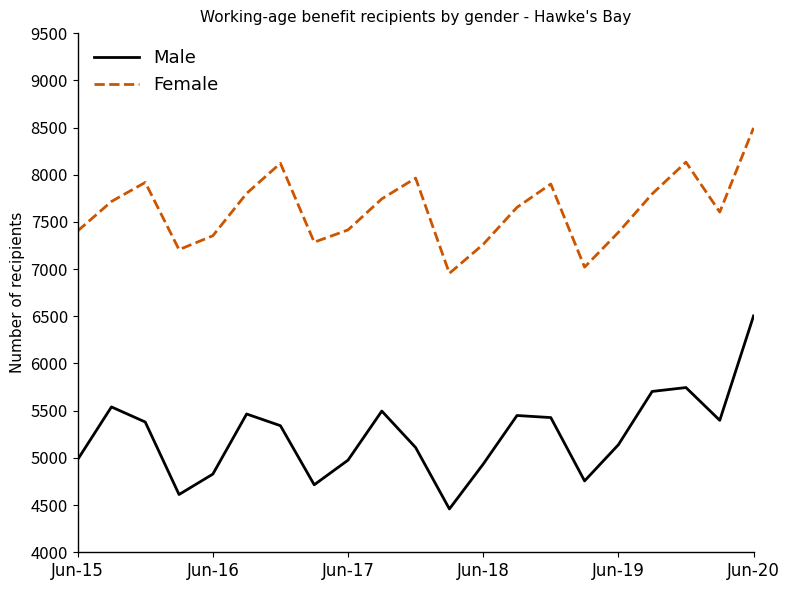

How many lines are shown in the chart?

2